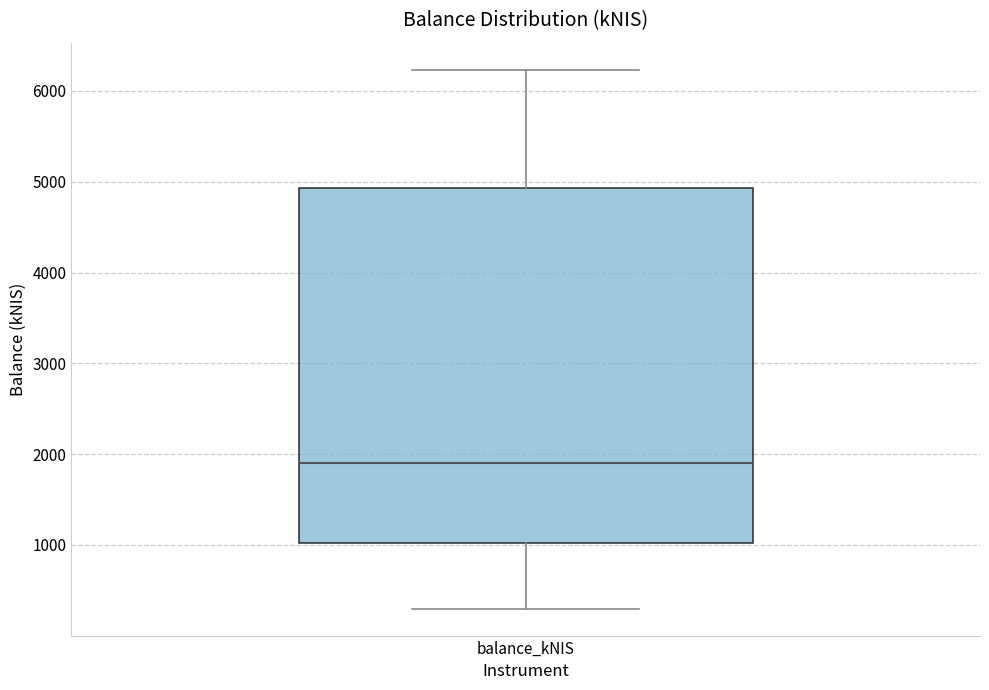

Transcribe this box plot: give where the median line is, the range the box spans, and where the two whiskers end, as read against the y-axis. The values are not printed on the chart, so give them approximately, as read against the axis.

median 1900, box 1000 to 4900, whiskers 300 to 6200